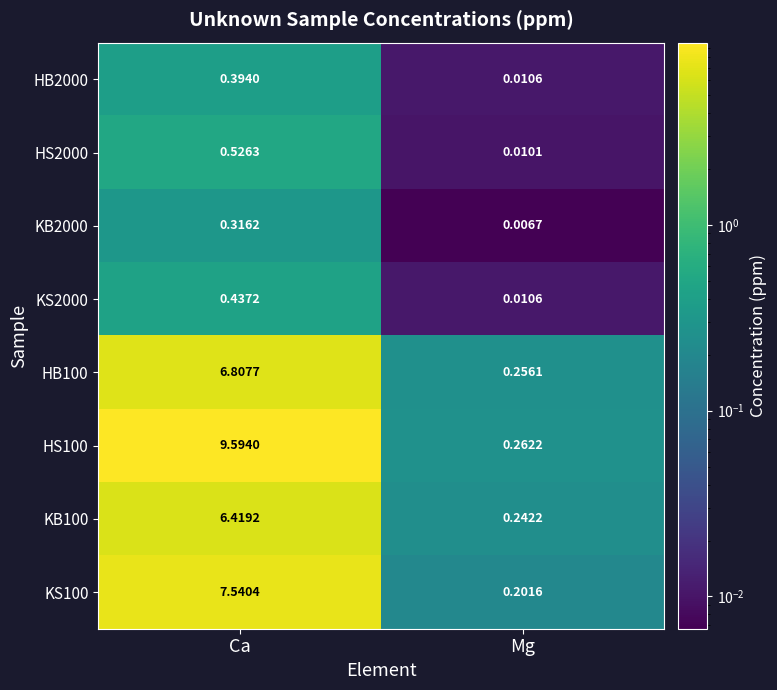

At which category is the sum across all series the highest?

Ca